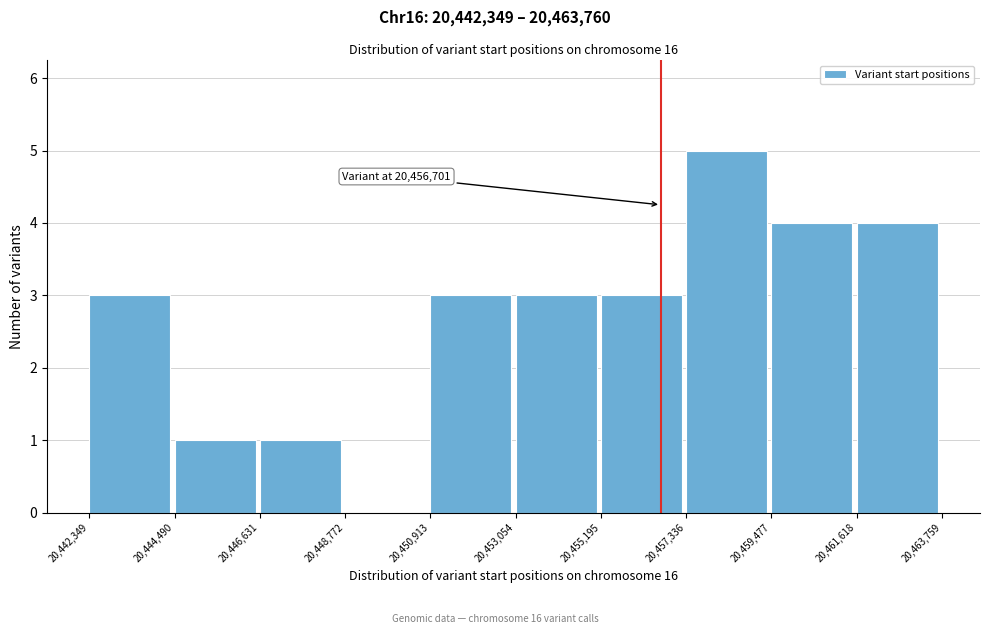

Which range on the x-axis has the tallest bar?

20,457,336 to 20,459,477